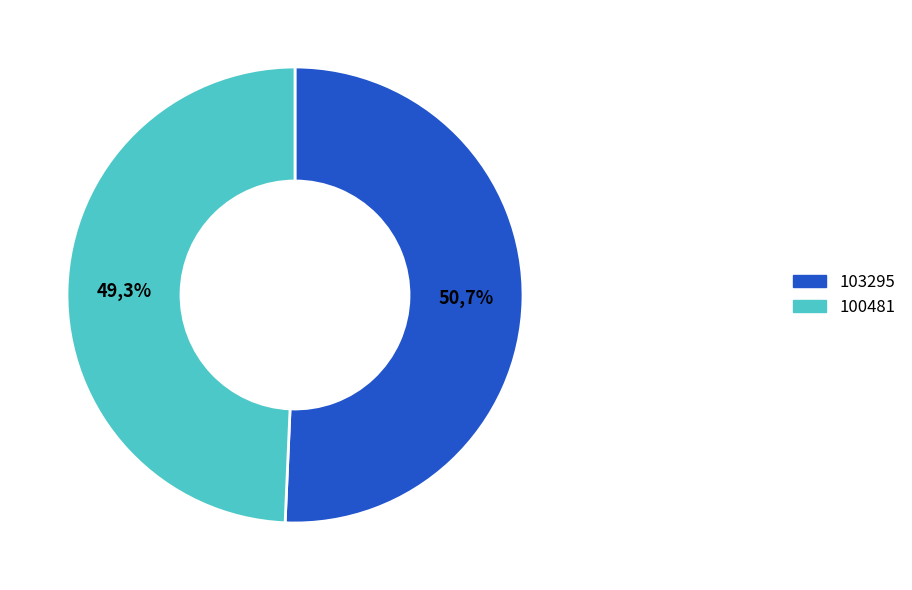

Count the number of slices in the pie.

2